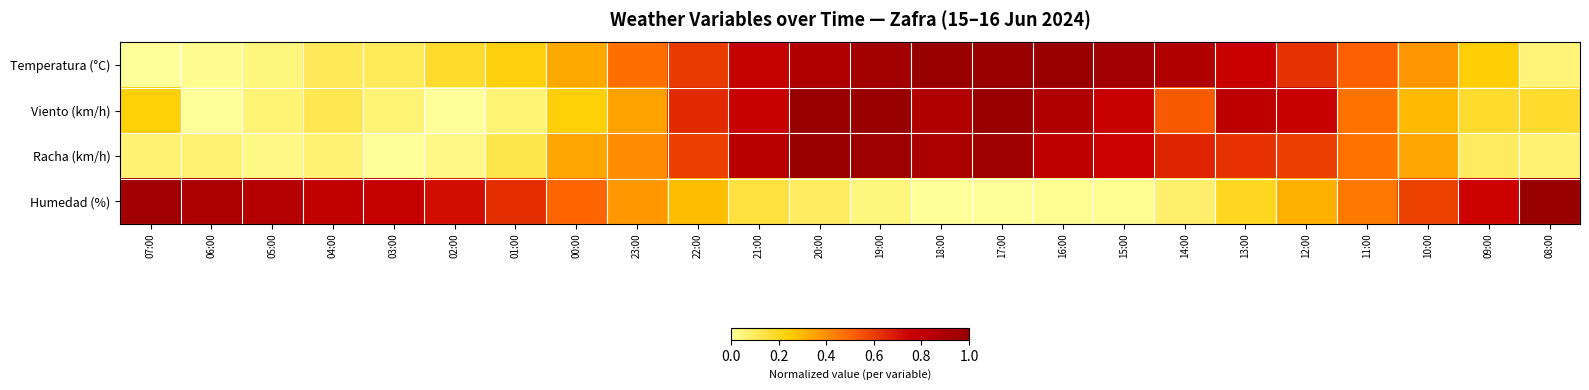

How many distinct data groups are displayed?

4